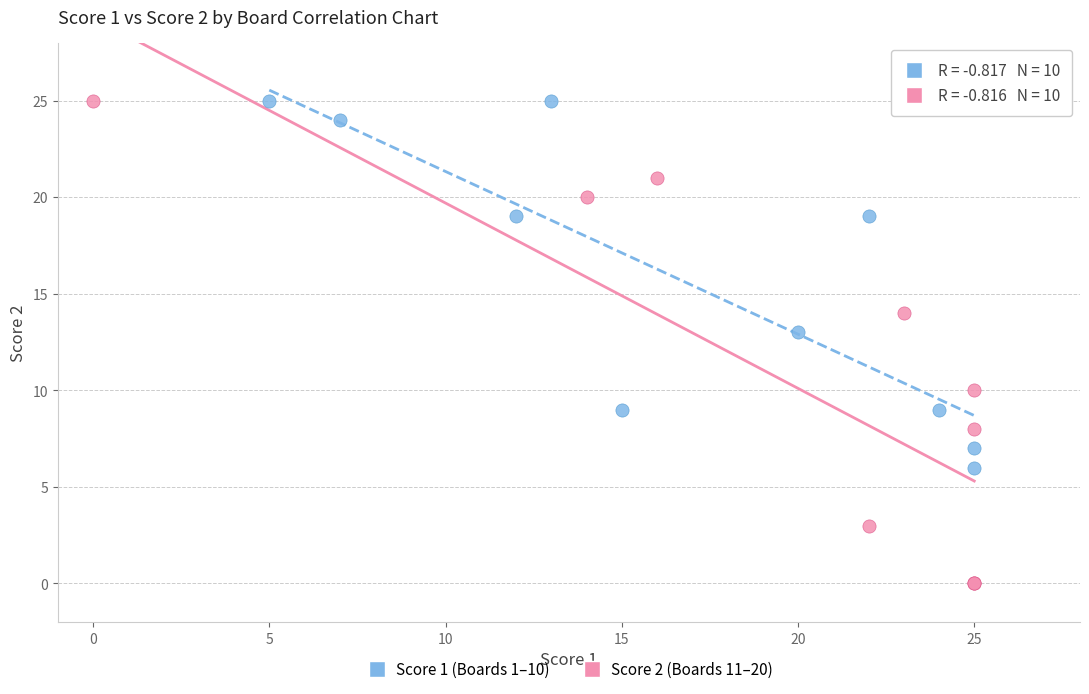

Which series has the largest Y range (max minus min)?

Score 2 (Boards 11–20)